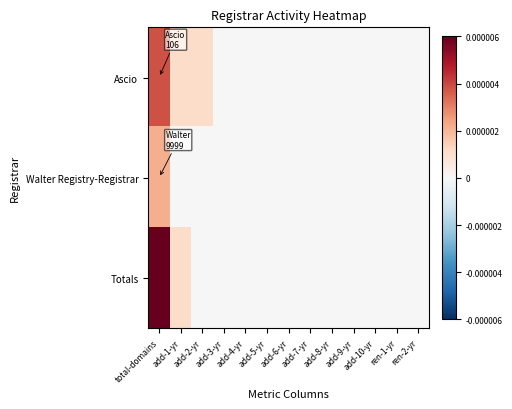

Rank the series by their average value, from lowest to highest.

Walter Registry-Registrar, Ascio, Totals